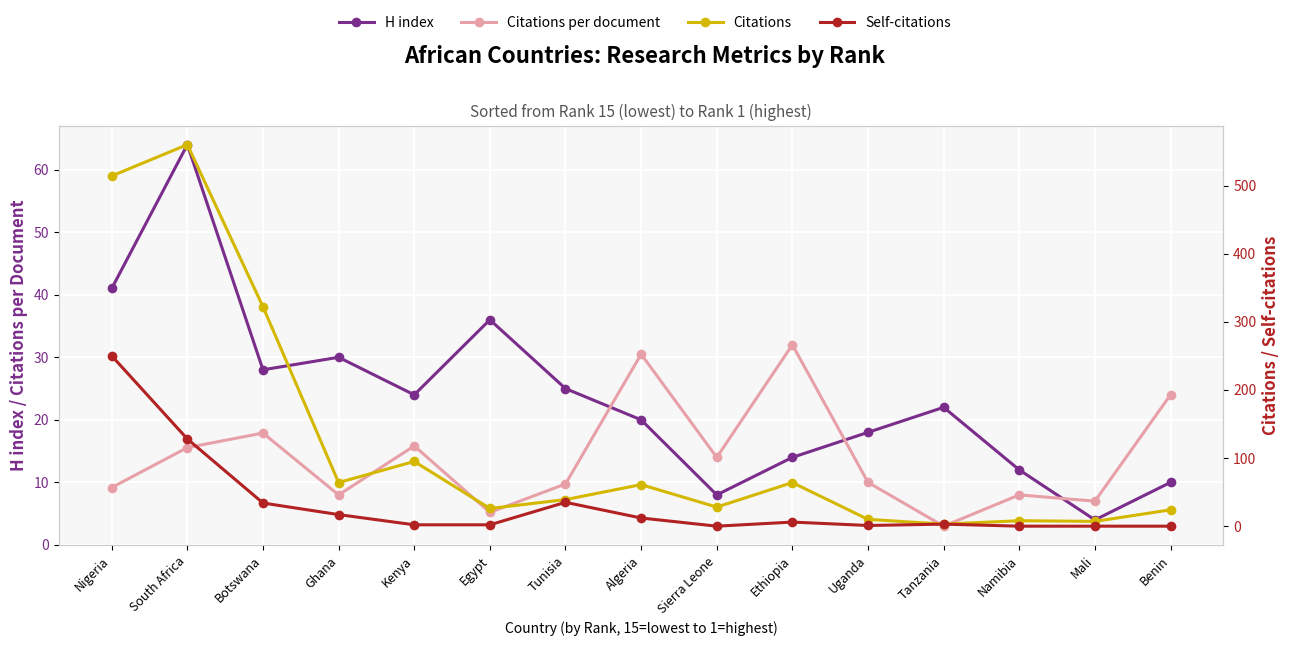

Which label corresponds to the smallest value in the chart?

Benin